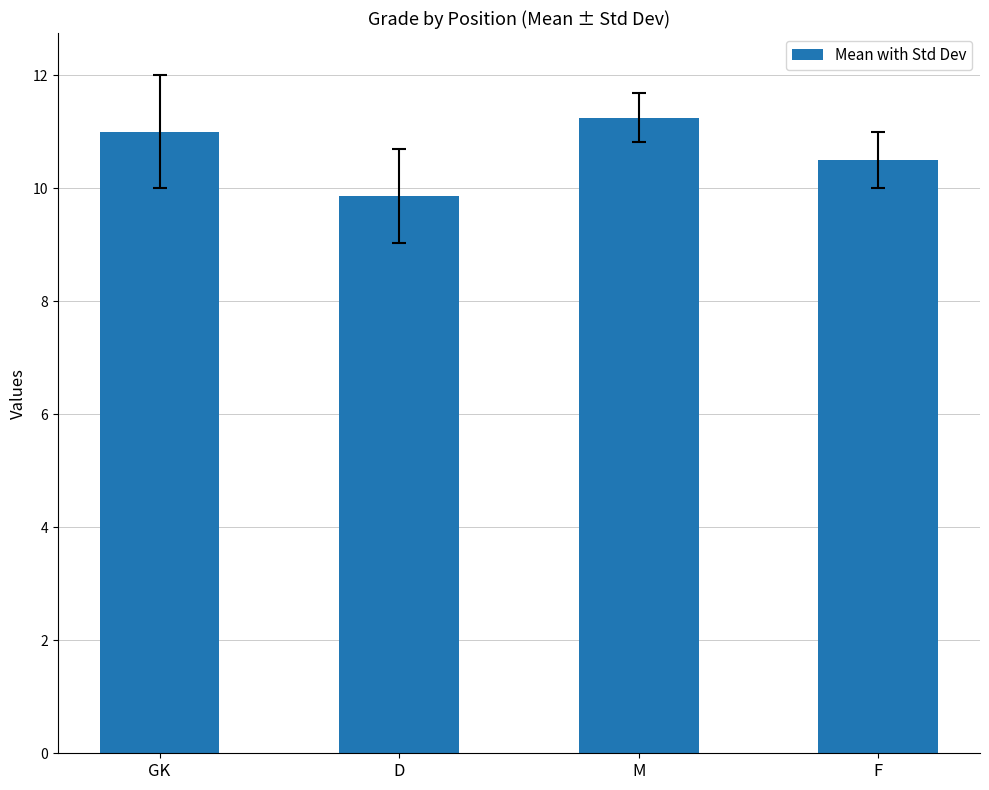

Which category has the highest value across all series?

M